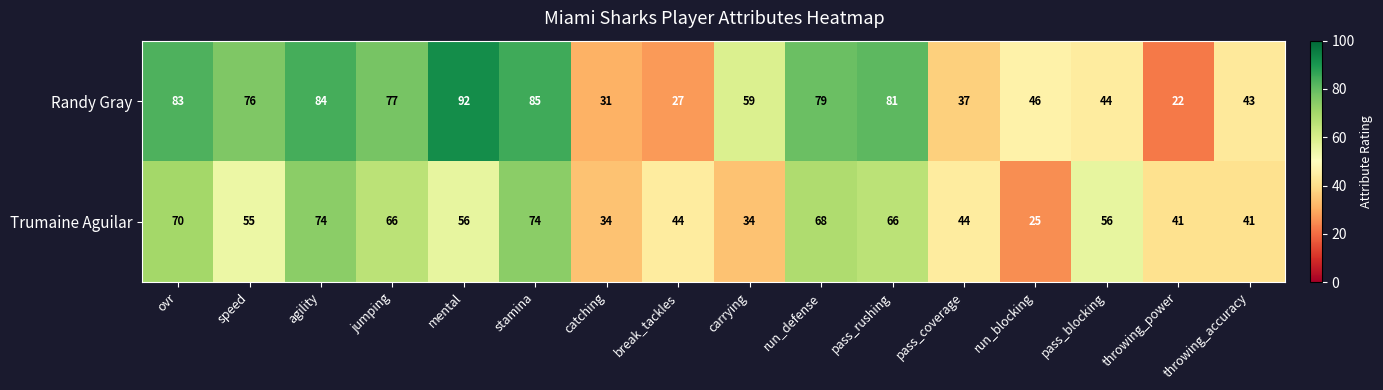

The Trumaine Aguilar series shows 94 at speed. True or false?

False